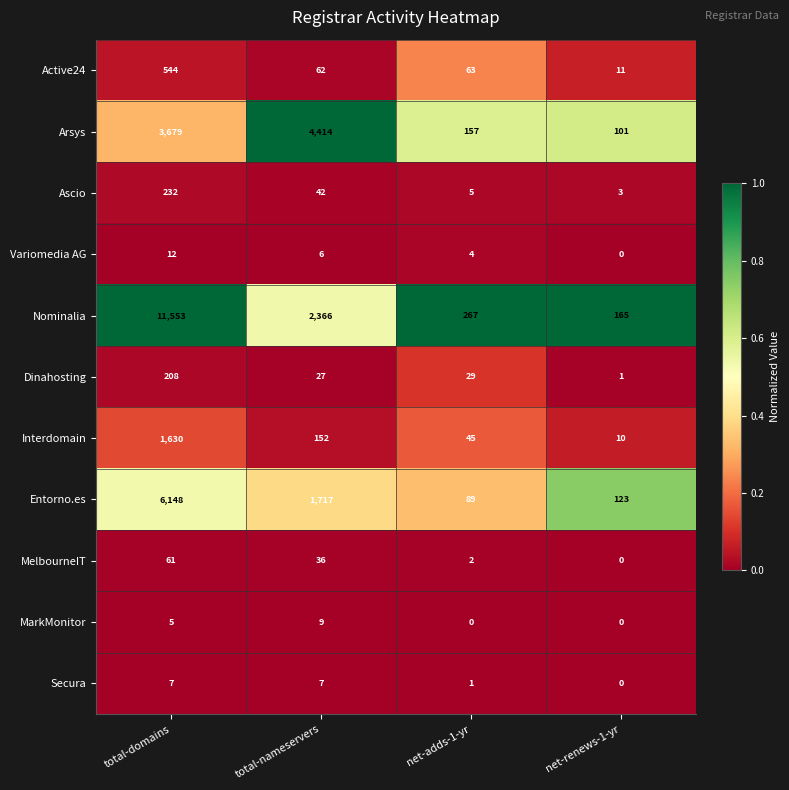

The value of Dinahosting at total-domains is 208. True or false?

True